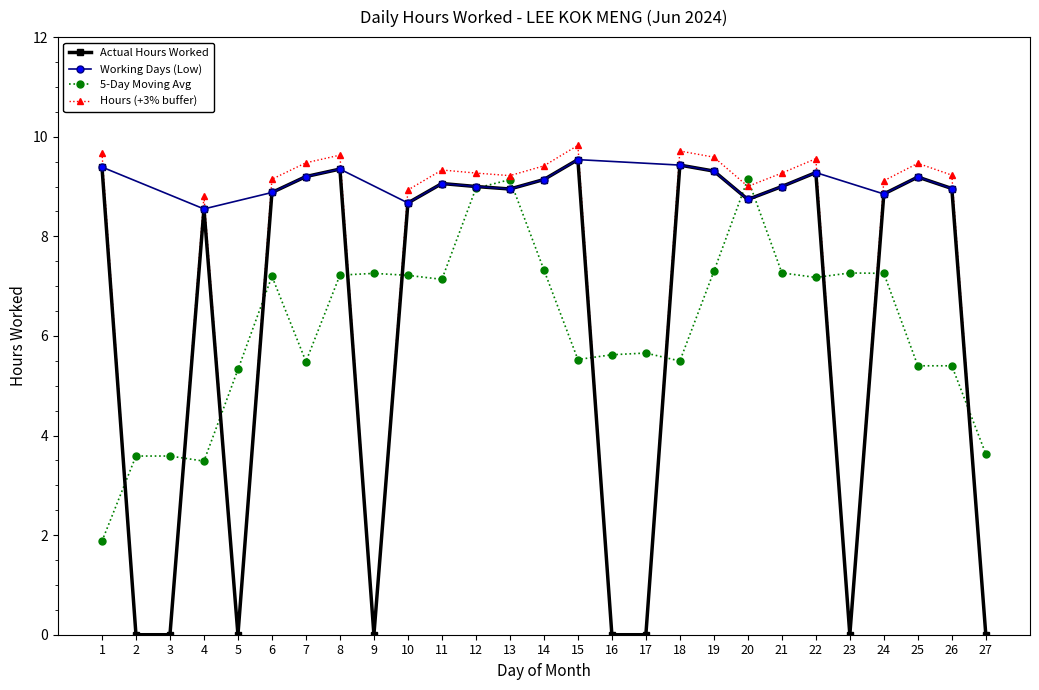

How many categories are shown in the chart?

27